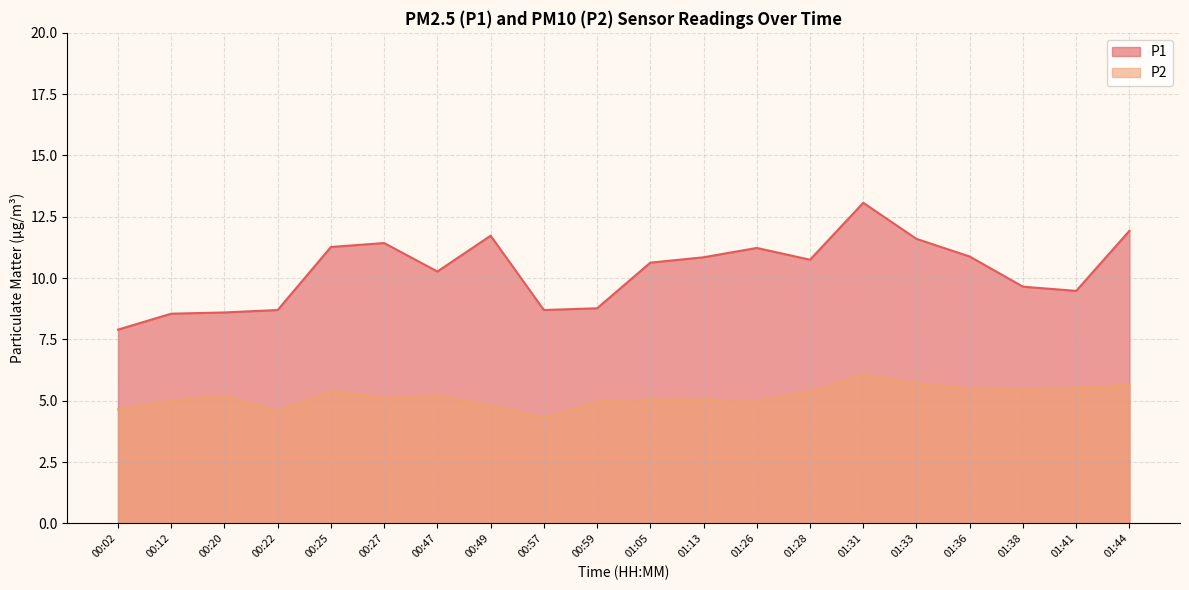

What is the total value across all series at 01:13?

15.9